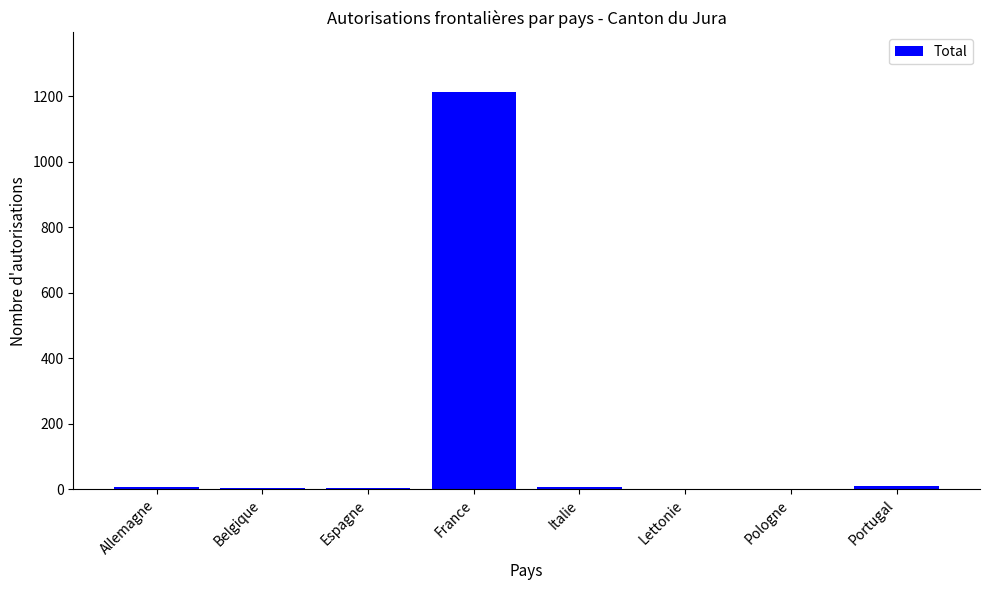

The value at France is 1920. True or false?

False